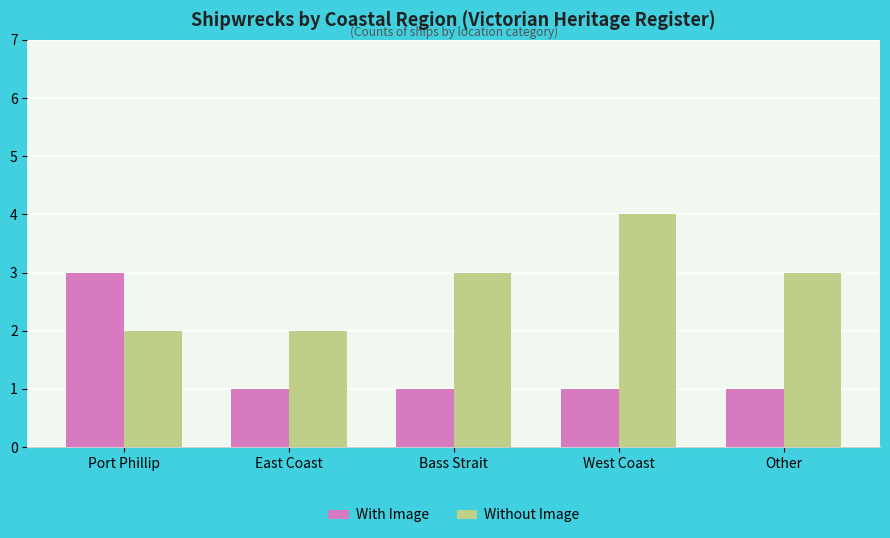

Reading left to right, list all the values displayed in this chart.

With Image: Port Phillip=3	East Coast=1	Bass Strait=1	West Coast=1	Other=1
Without Image: Port Phillip=2	East Coast=2	Bass Strait=3	West Coast=4	Other=3